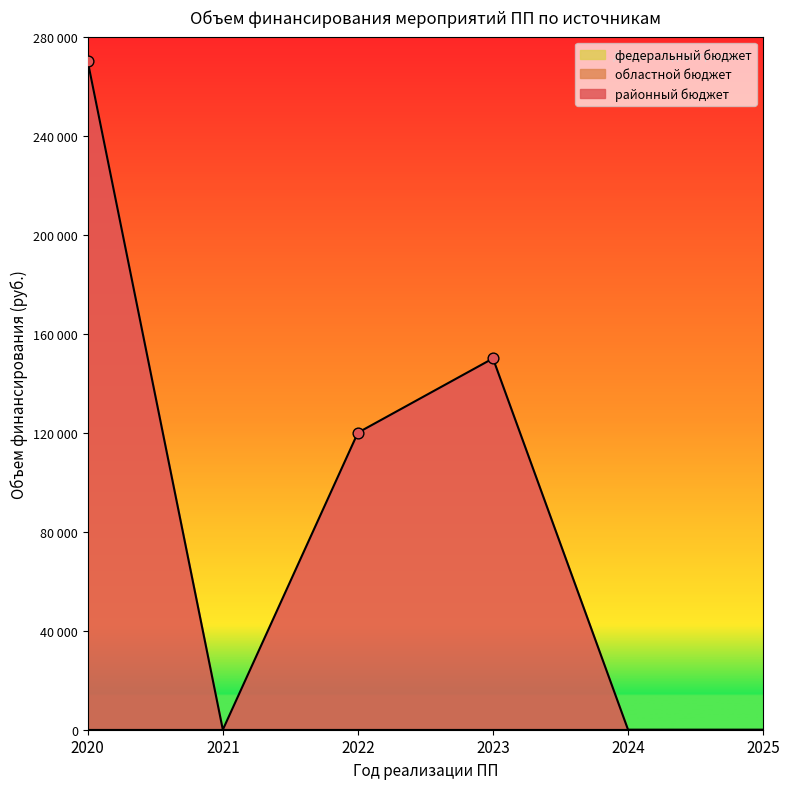

Which series contains the highest Y value?

районный бюджет